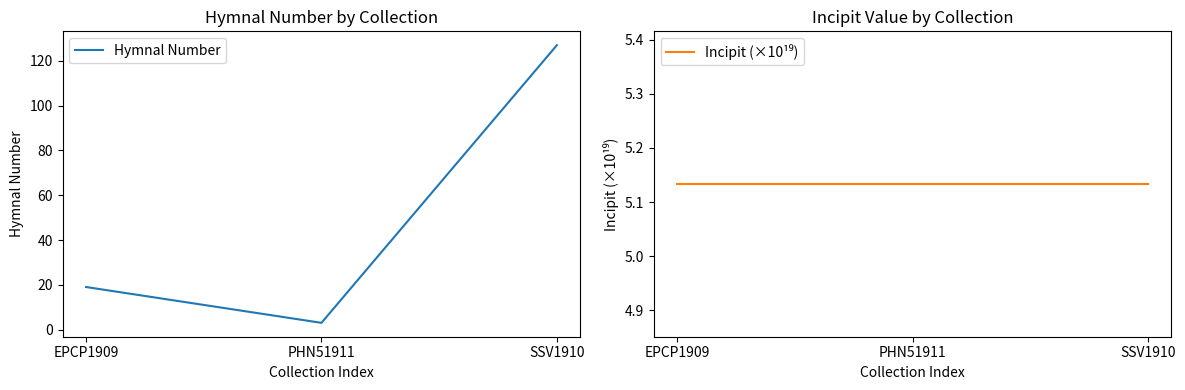

The value of Incipit (×10¹⁹) at EPCP1909 is 5.1. True or false?

True